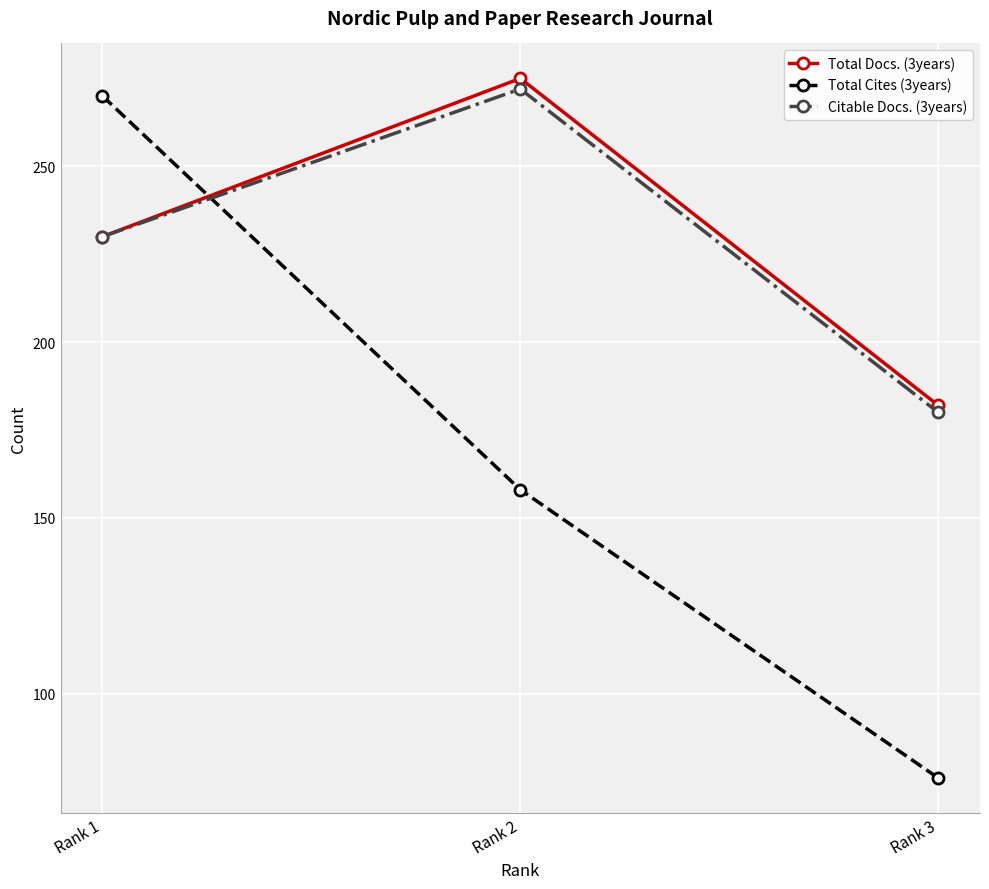

Reading left to right, what are all the values shown in this chart?

Total Docs. (3years): Rank 1=230	Rank 2=275	Rank 3=182
Total Cites (3years): Rank 1=270	Rank 2=158	Rank 3=76
Citable Docs. (3years): Rank 1=230	Rank 2=272	Rank 3=180